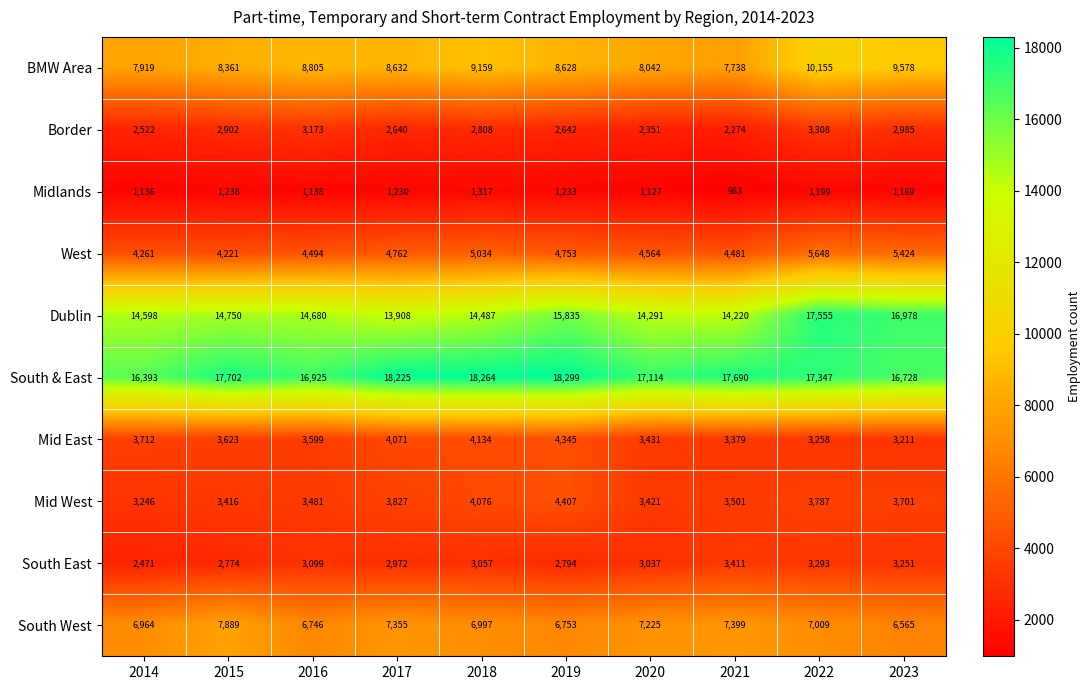

At how many categories does at least one series exceed 992?

10